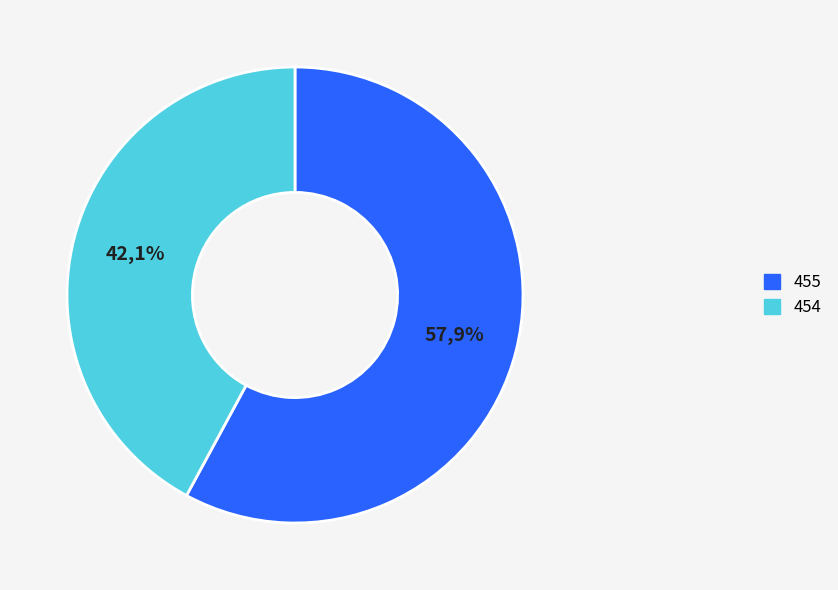

To the nearest percent, what is the average slice percentage?

50%